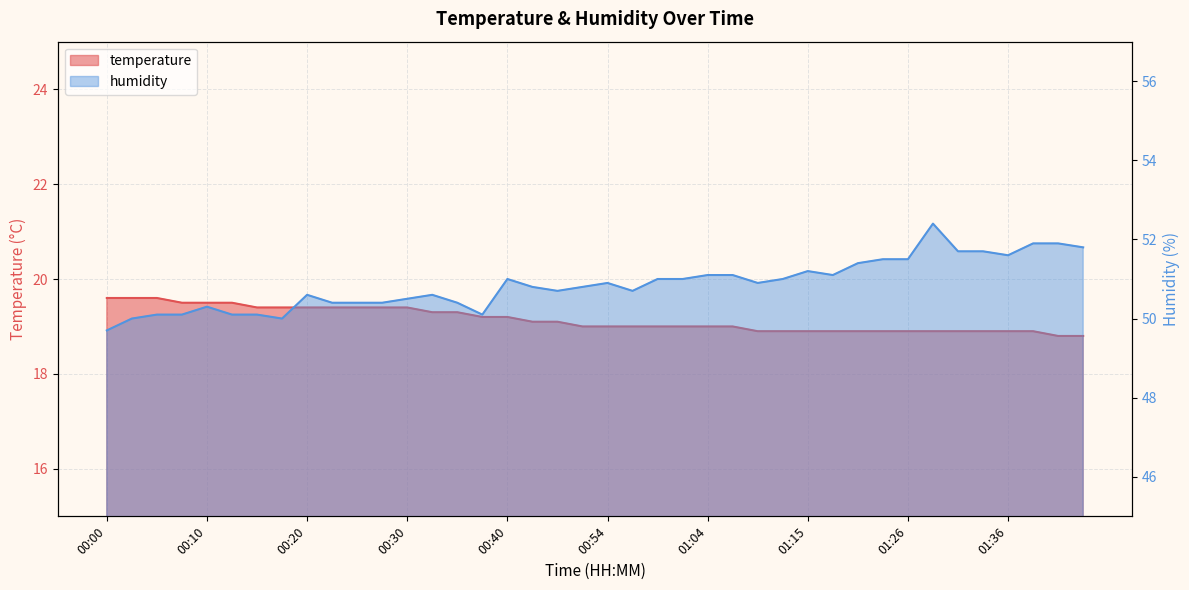

Which series changed the most between 00:25 and 01:02?

humidity